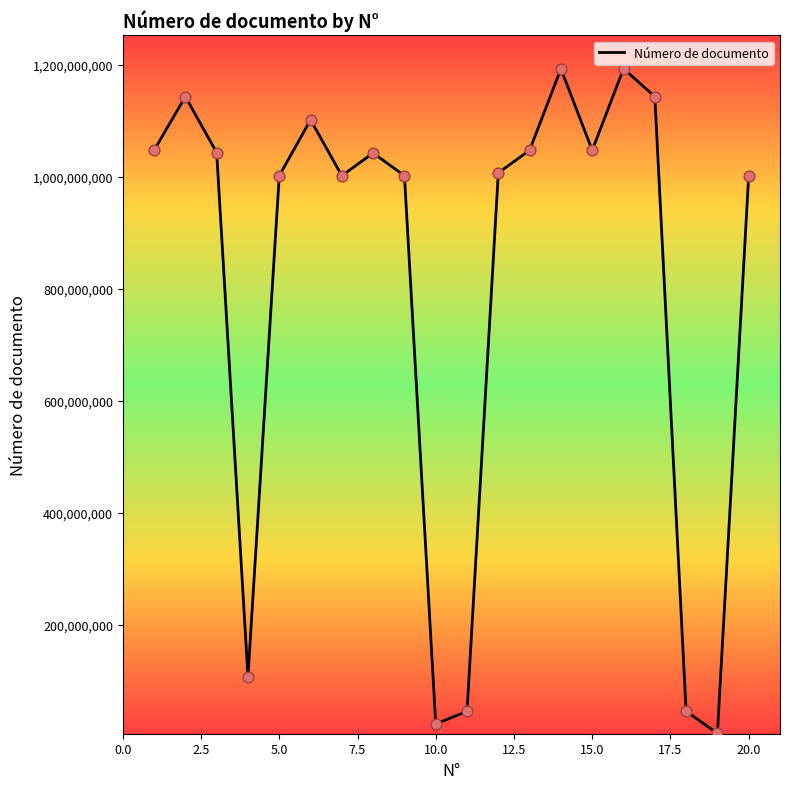

What is the difference between the maximum and minimum values?

1187134491